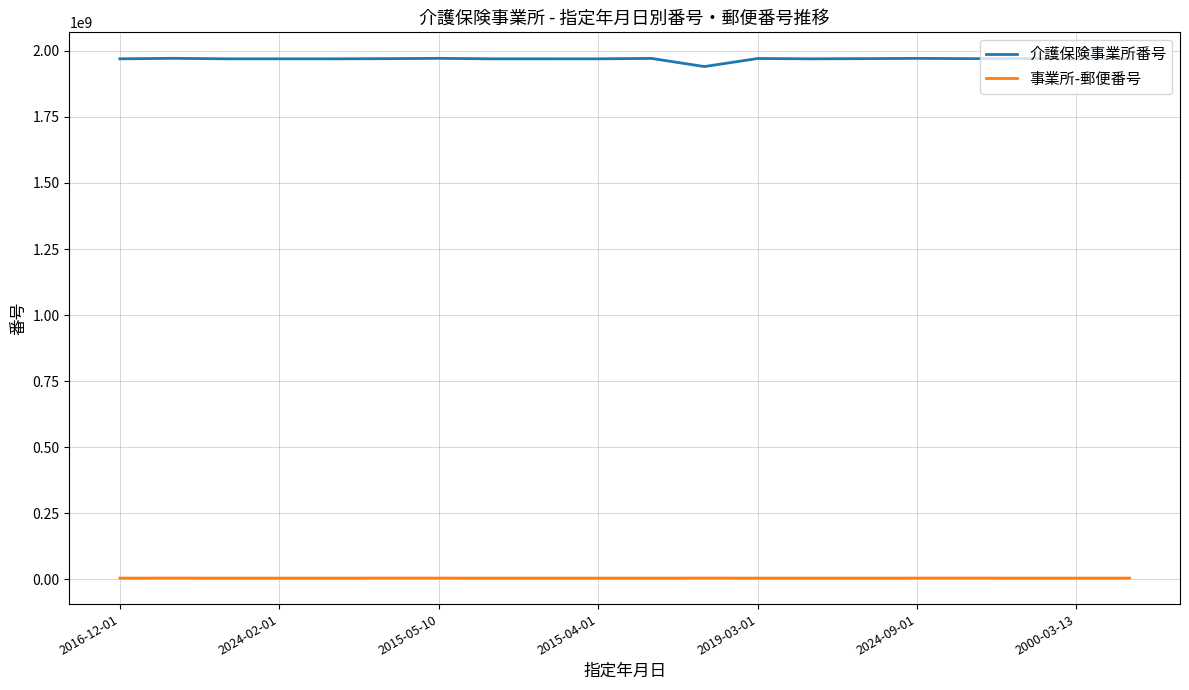

What is the maximum value for 介護保険事業所番号?

1972000390